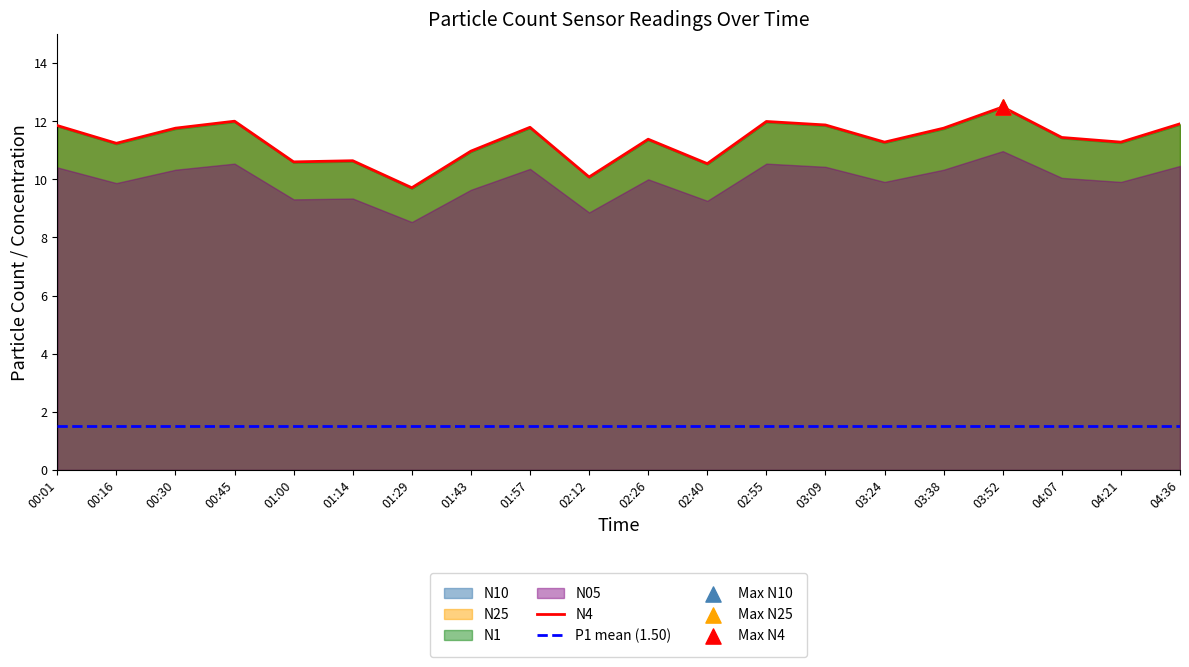

At which category is the sum across all series the highest?

03:52